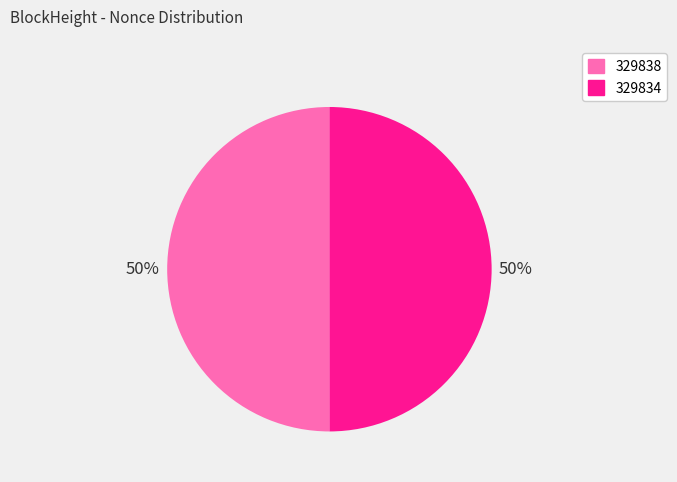

What is the ratio of the value at 329834 to the value at 329838?

1.0